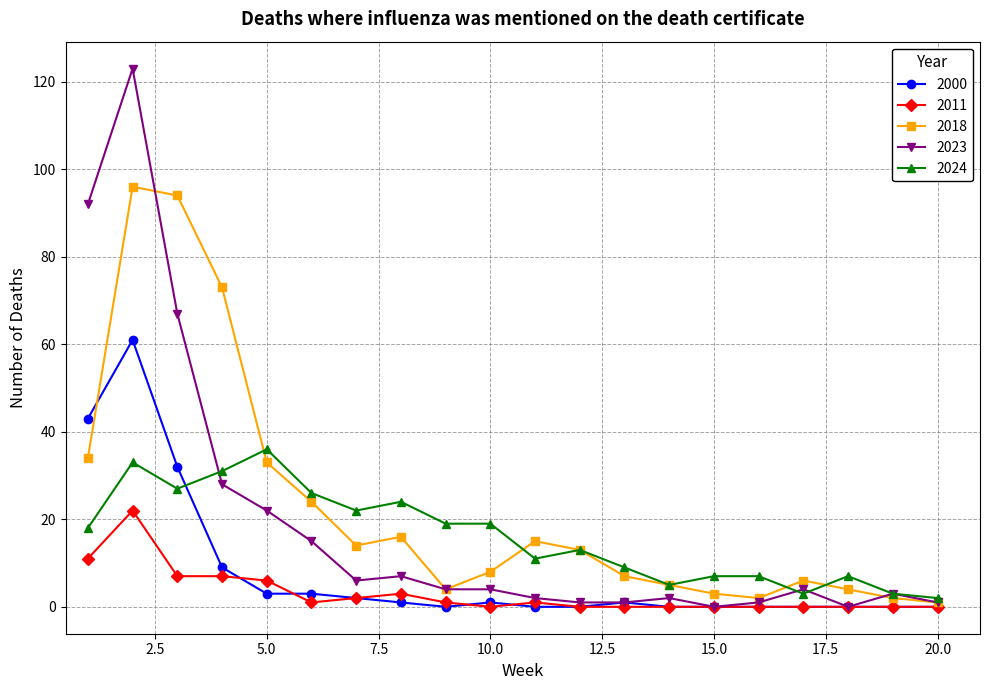

Which series has the widest spread of values?

2023